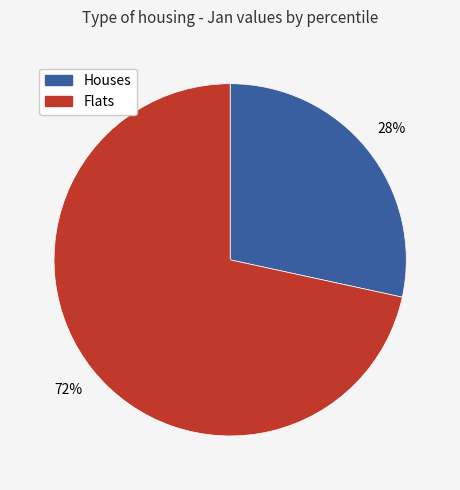

To the nearest percent, what is the average slice percentage?

50%